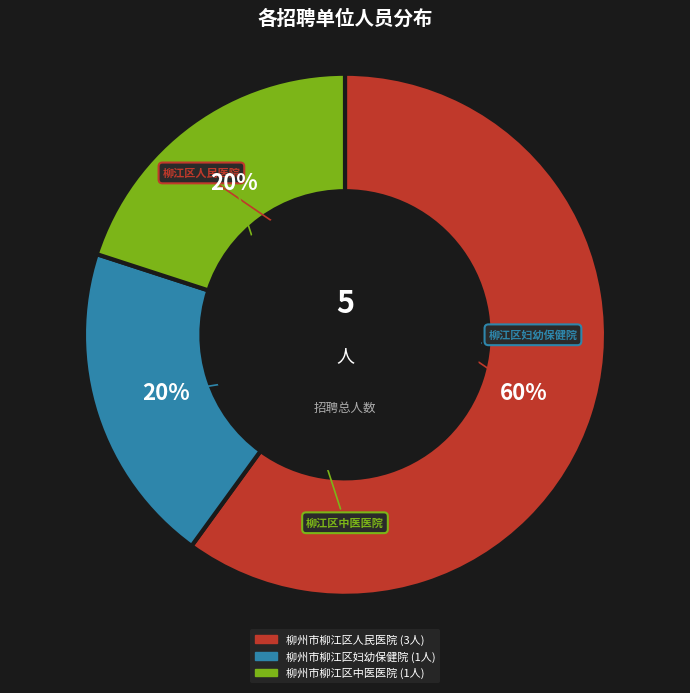

To the nearest percent, what is the average slice percentage?

33%